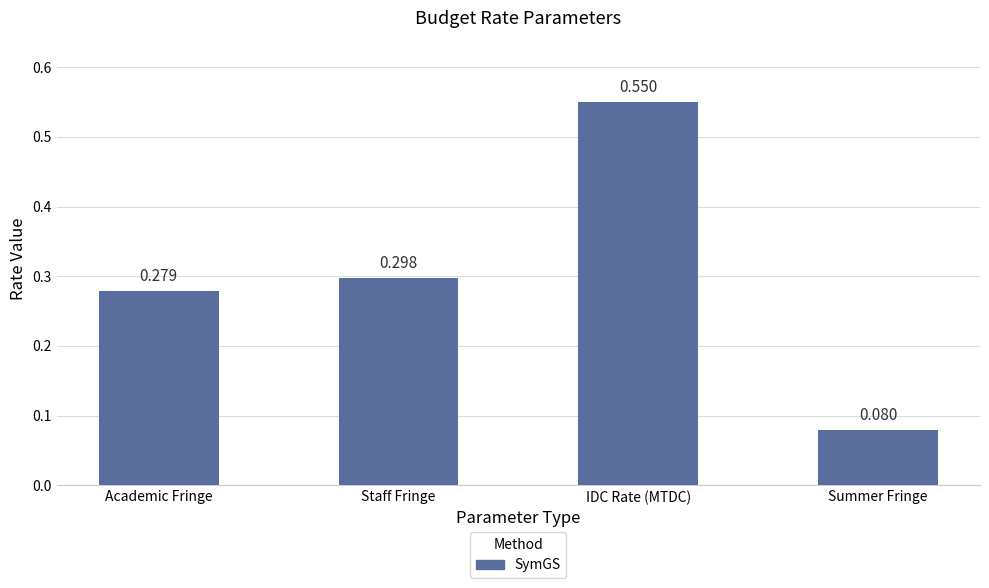

Which label corresponds to the largest value in the chart?

IDC Rate (MTDC)